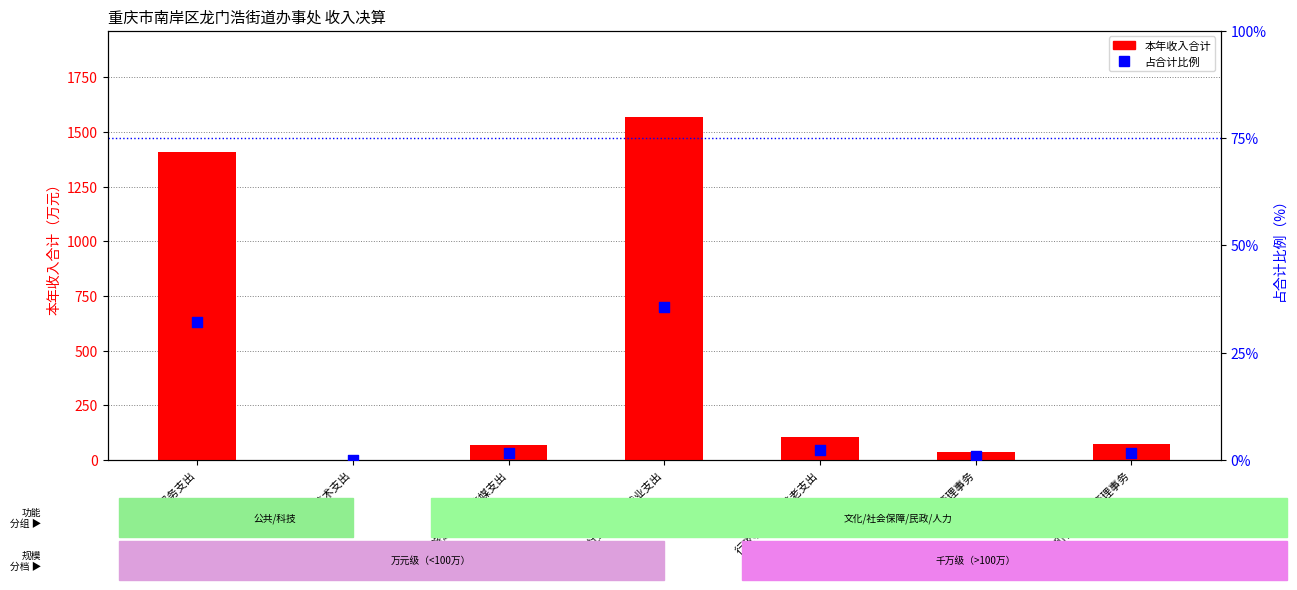

Which series has the largest Y range (max minus min)?

本年收入合计